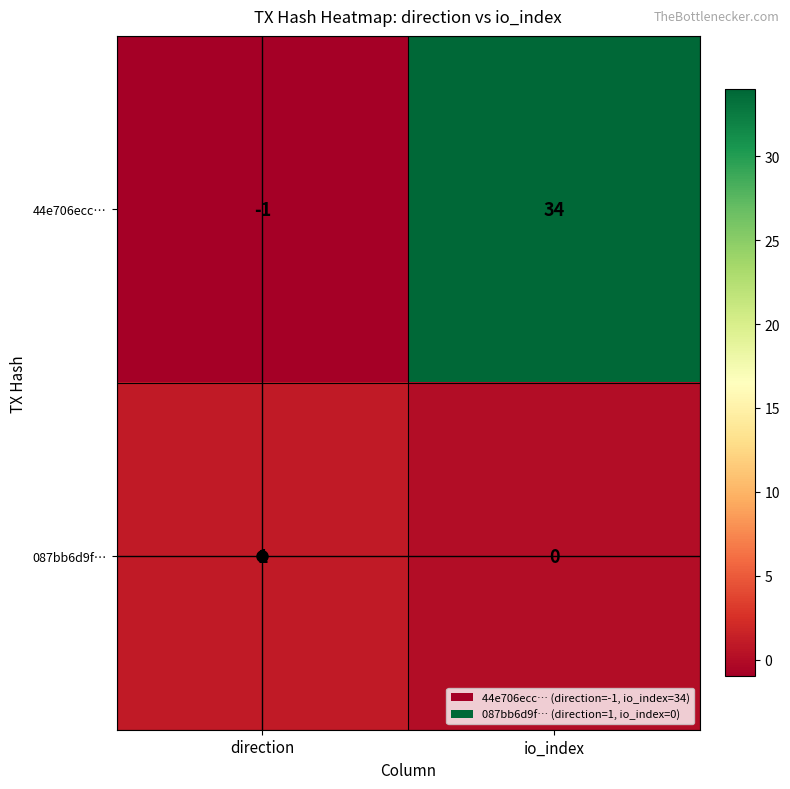

At io_index, list the series in order from smallest to largest.

087bb6d9f…, 44e706ecc…